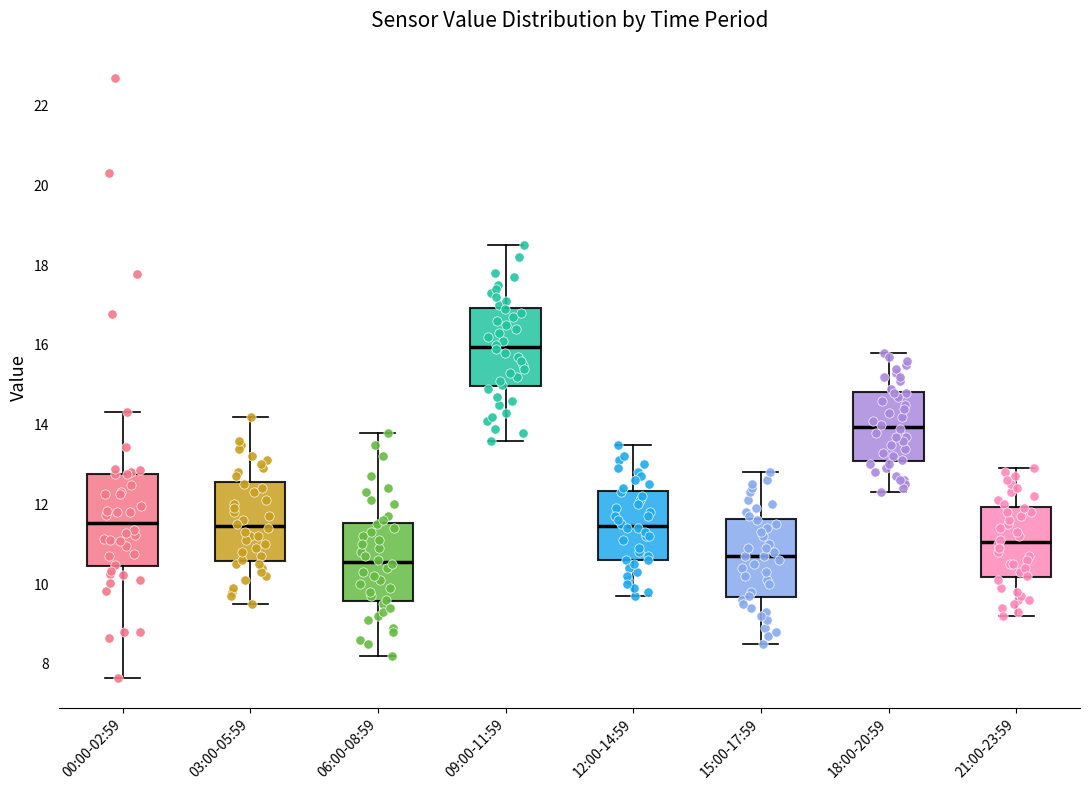

Where does the median line of the box for 15:00-17:59 sit on the y-axis? The values are not printed on the chart, so give them approximately, as read against the axis.

10.8